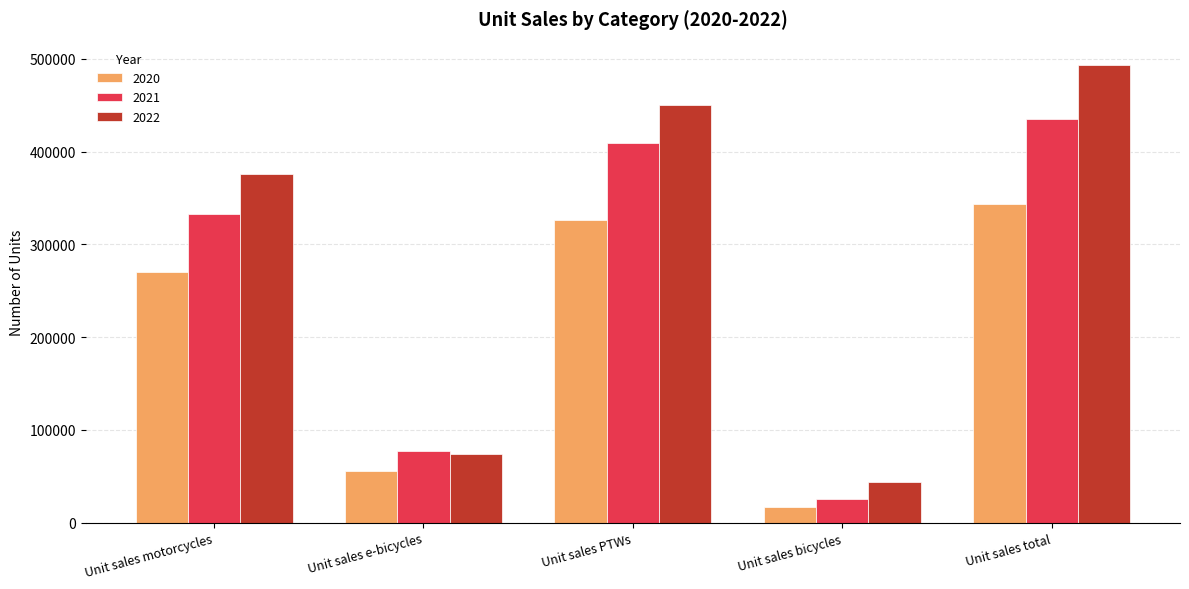

How many groups of bars are there?

5